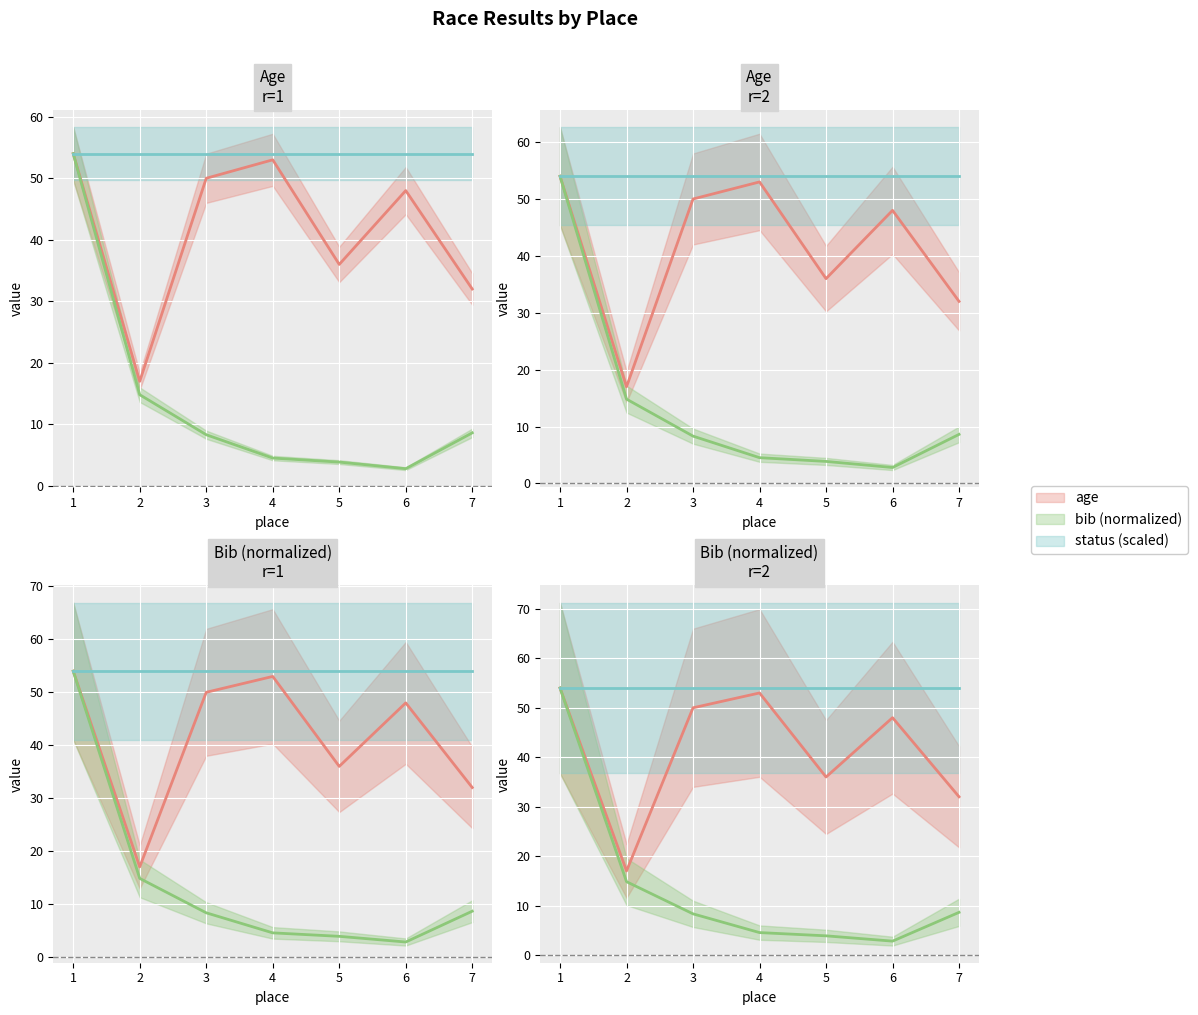

True or false: age and bib cross at least once.

False